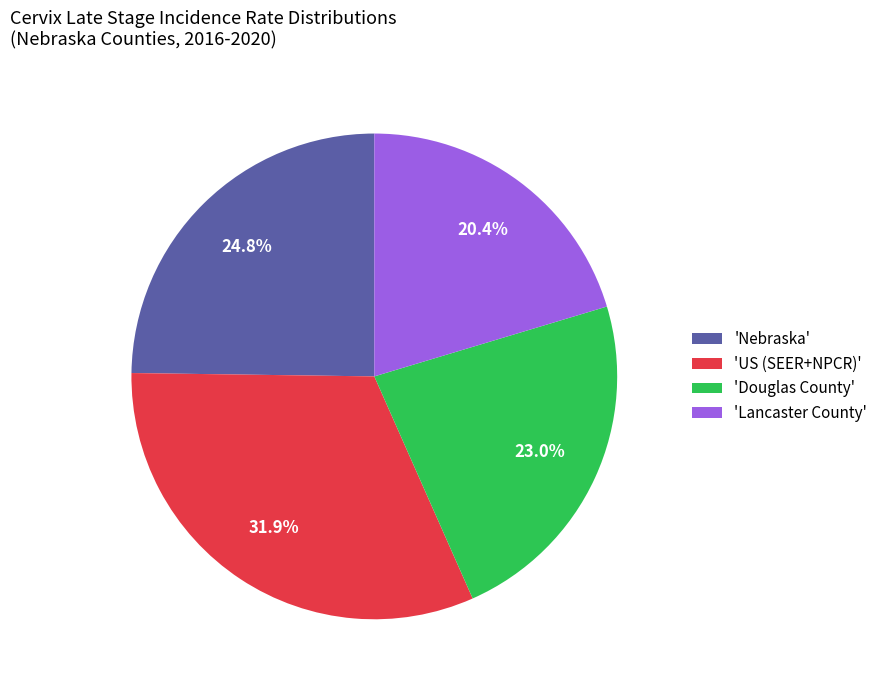

Is there any slice that represents more than half of the pie?

No